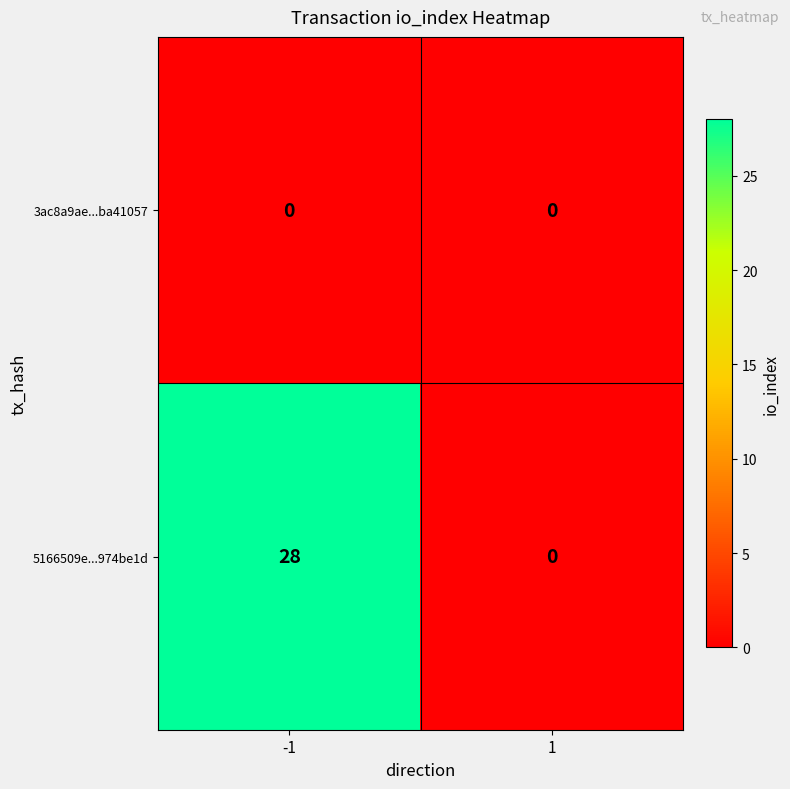

What is the greatest value displayed?

28